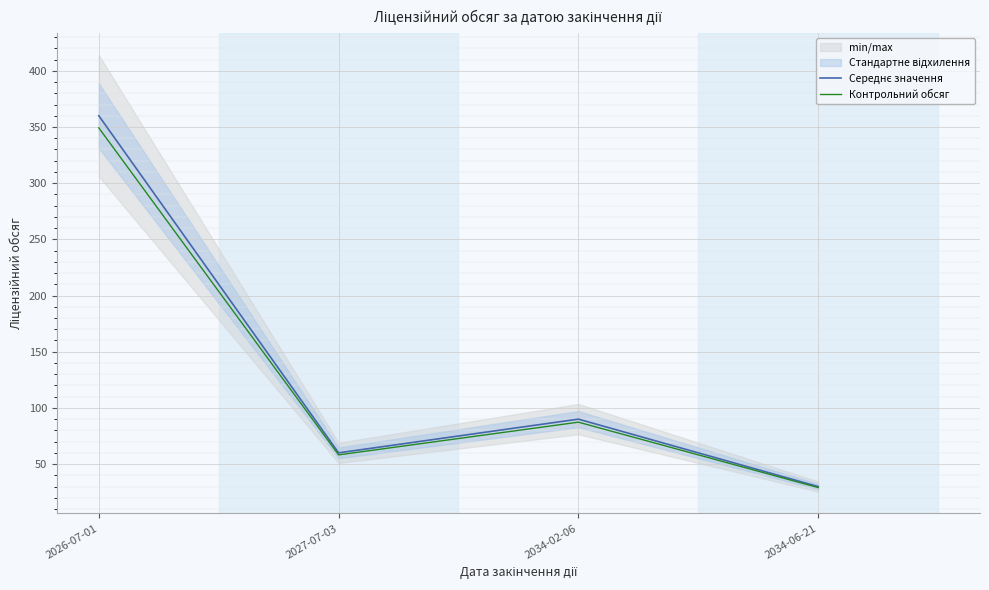

What is the total value across all series at 2027-07-03?

118.2